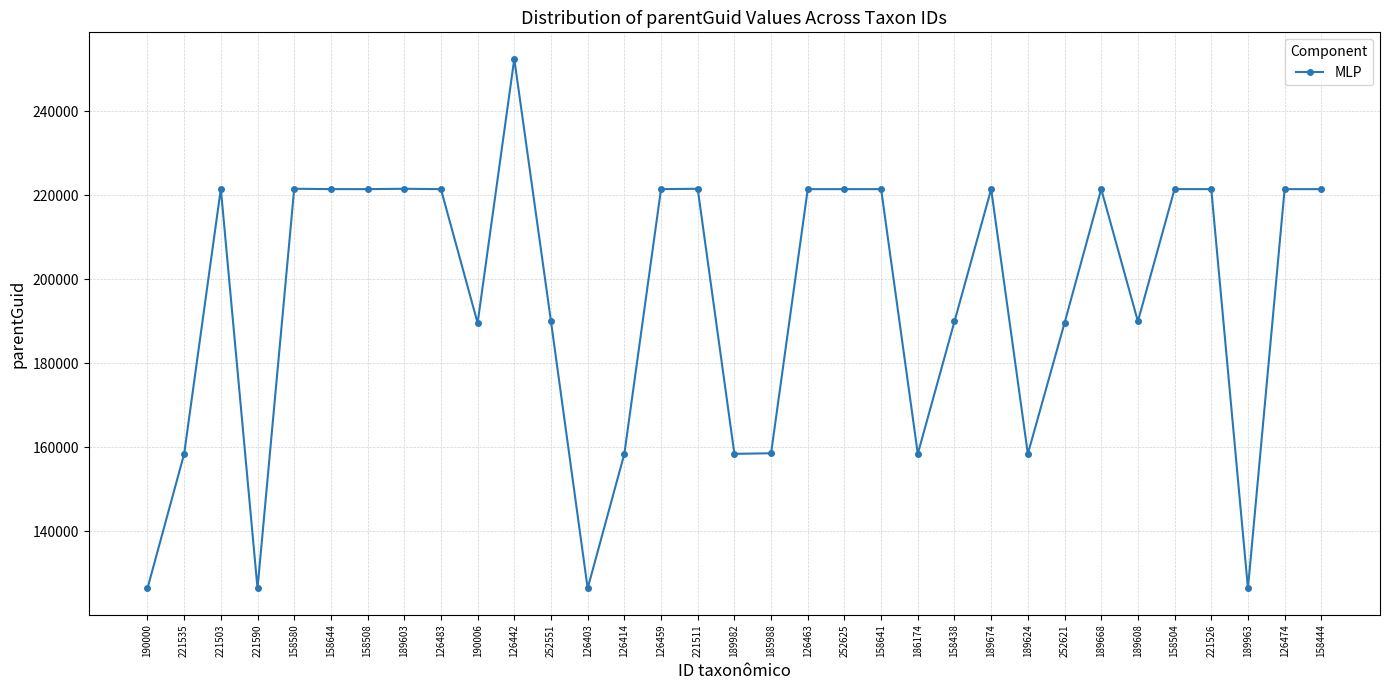

True or false: the data shows 189608 at 252621.

True